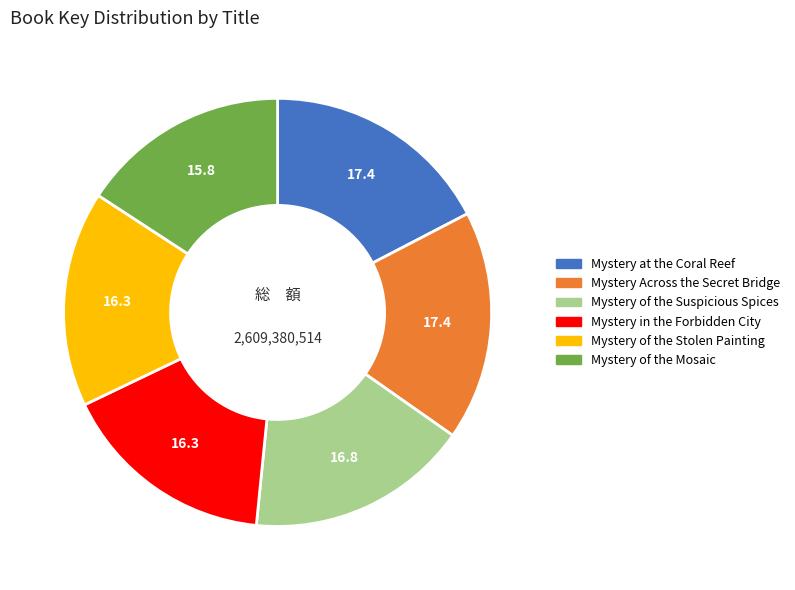

Does Mystery of the Stolen Painting represent more than half of the total?

No